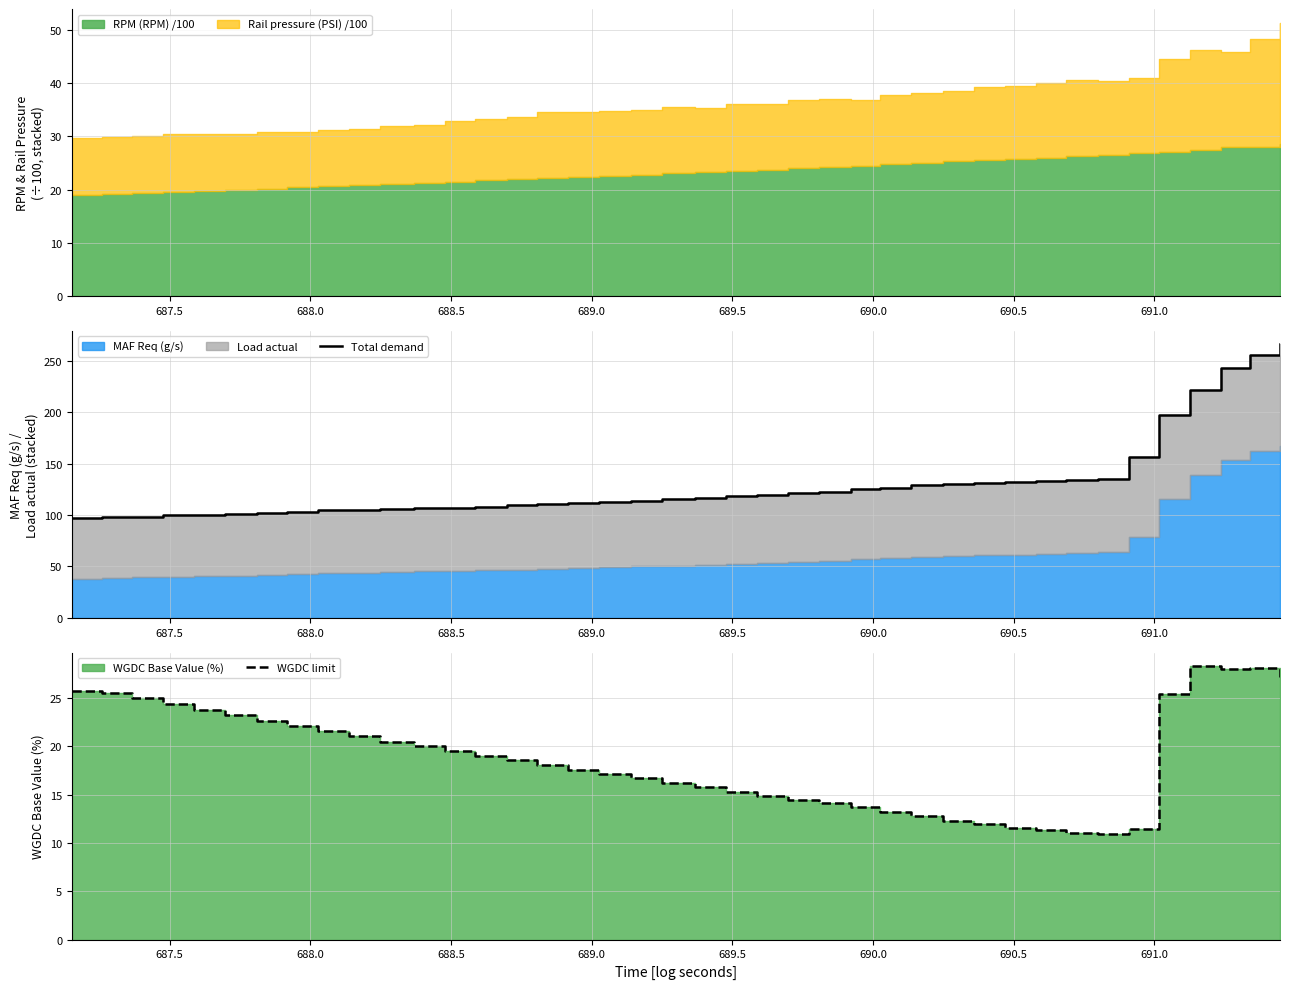

True or false: Total demand has more than 2 points higher than both neighbors.

False